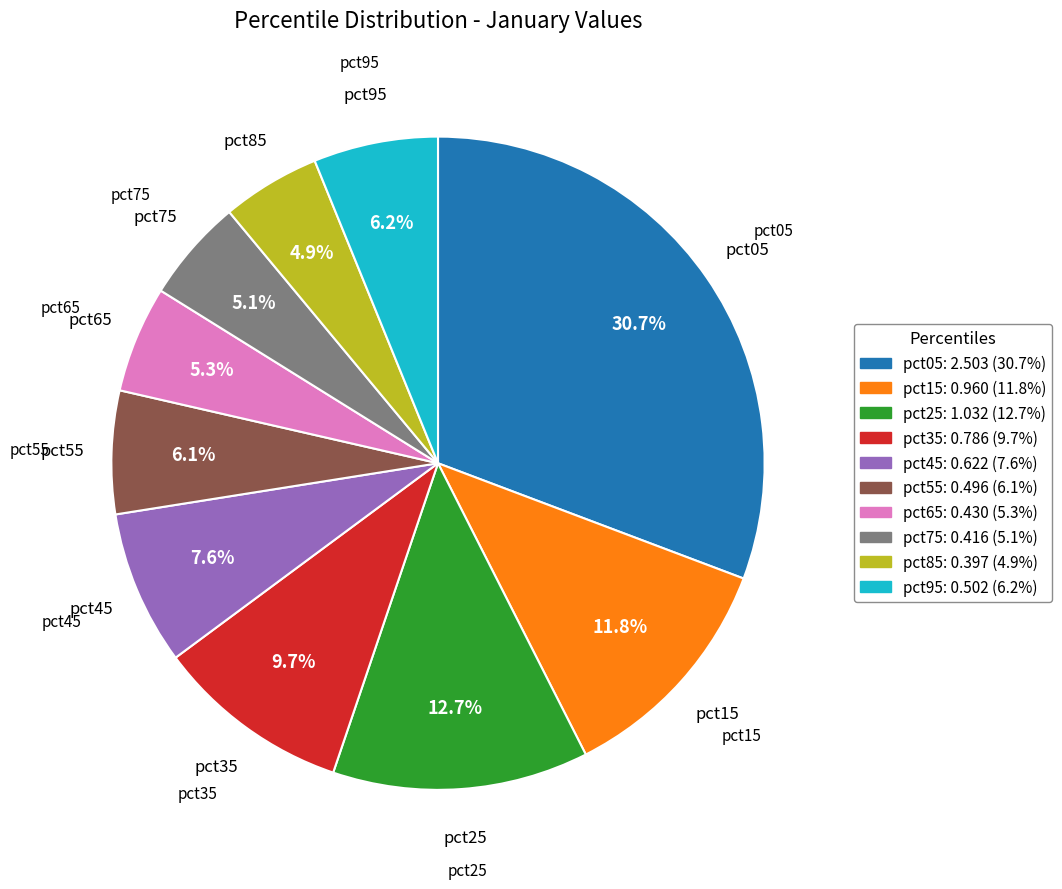

What is the largest slice in the pie chart?

pct05